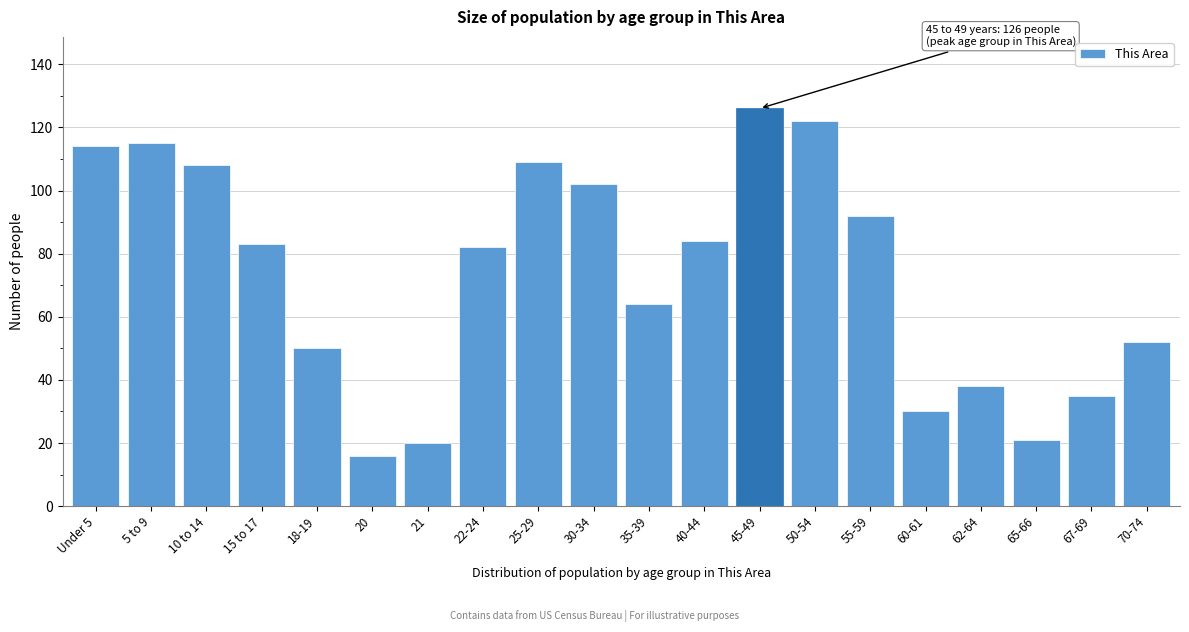

Reading left to right, what are all the values shown in this chart?

114	115	108	83	50	16	20	82	109	102	64	84	126	122	92	30	38	21	35	52